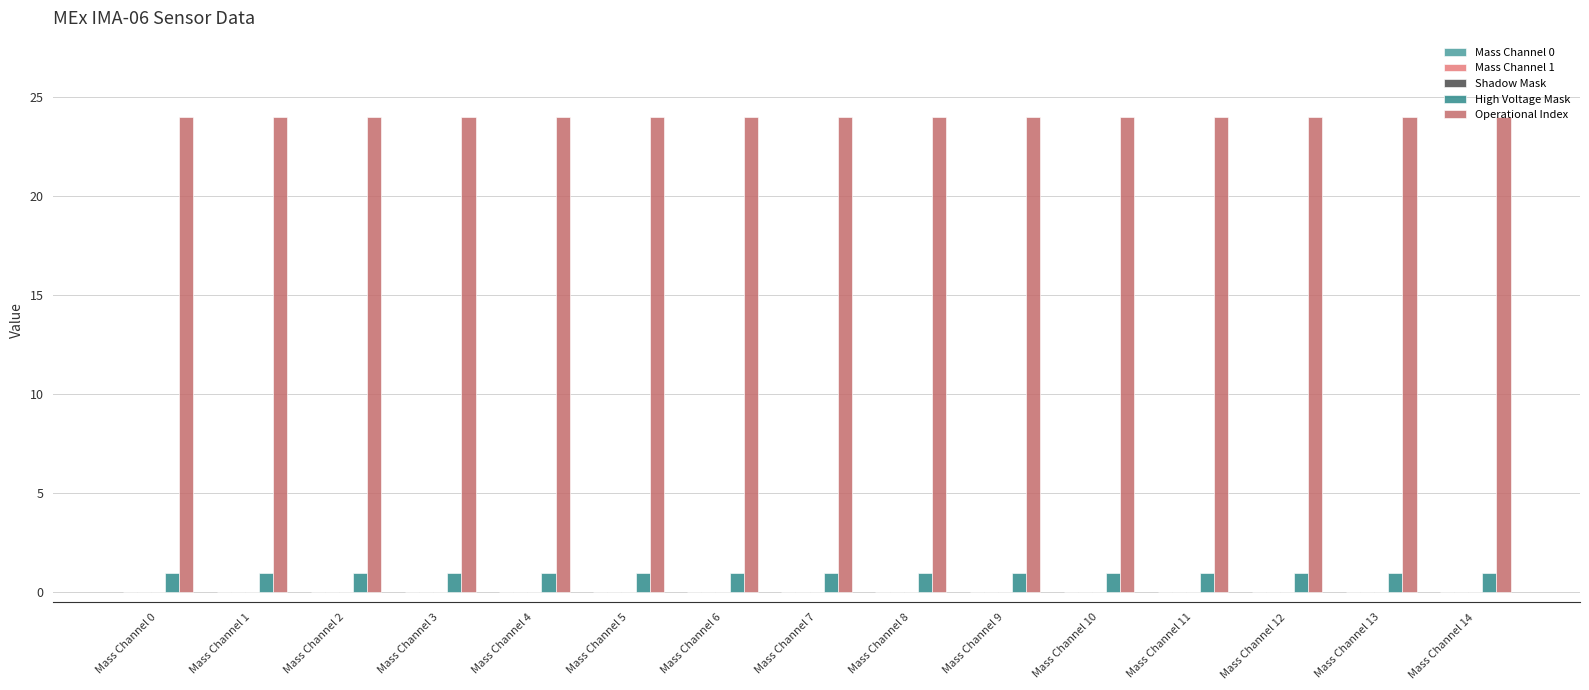

Count the number of data series in this chart.

2